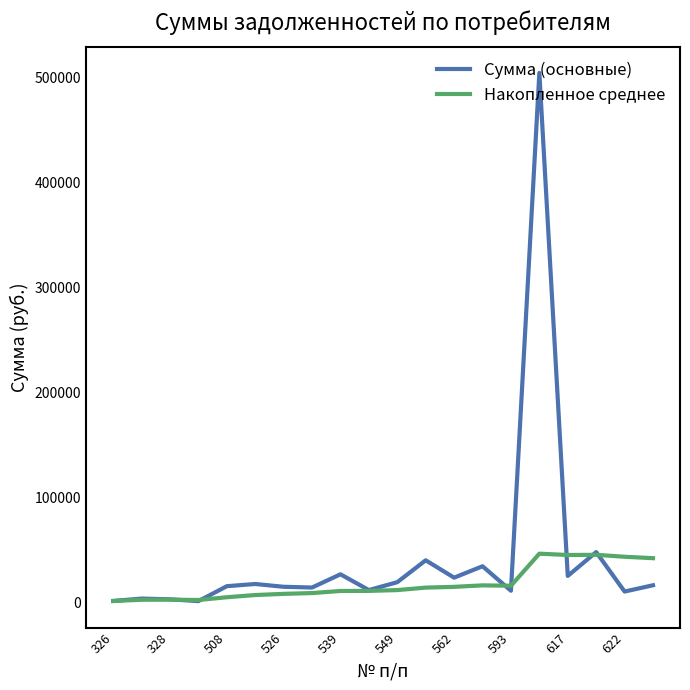

Count the number of categories in the chart.

20